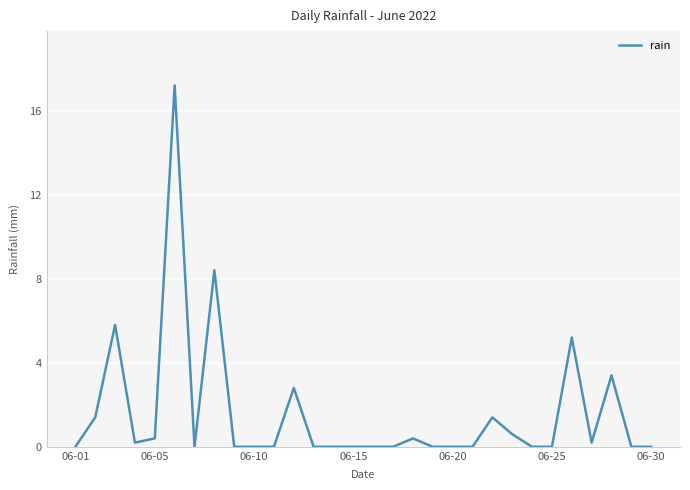

What is the difference between the maximum and minimum values?

17.2